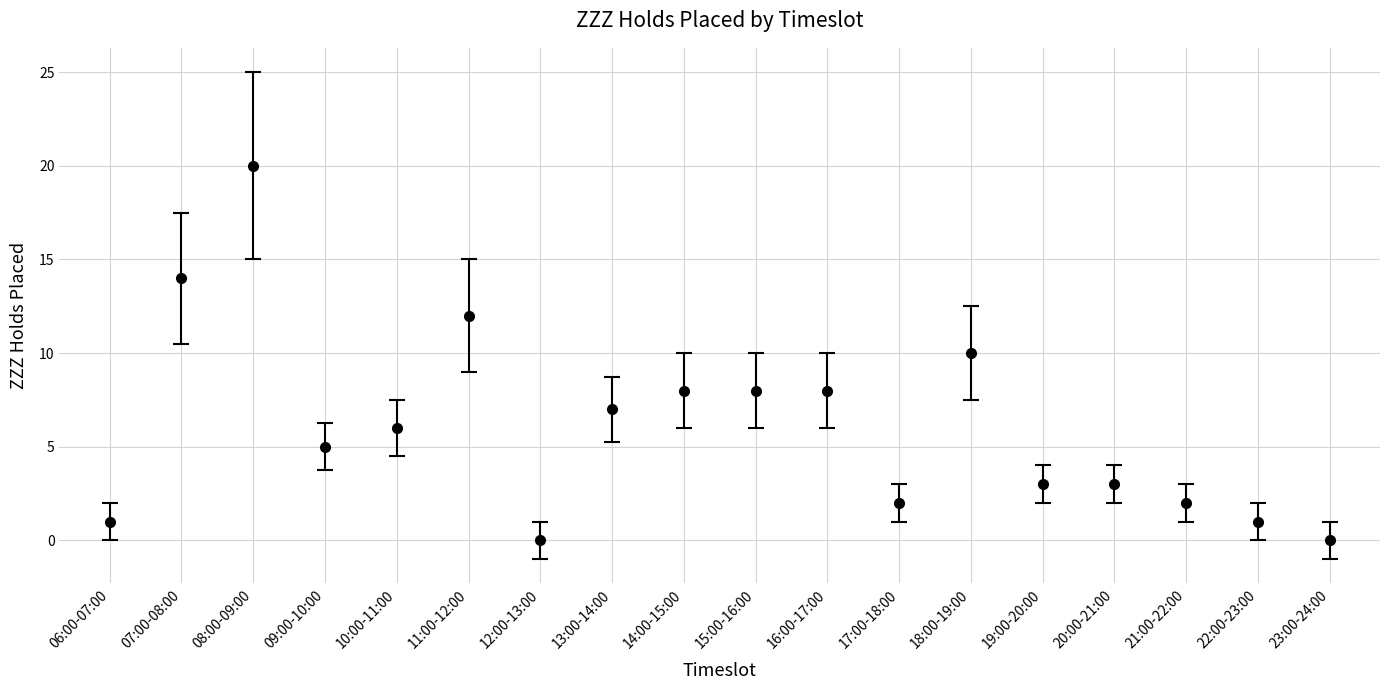

Which has a higher value, 15:00-16:00 or 11:00-12:00?

11:00-12:00